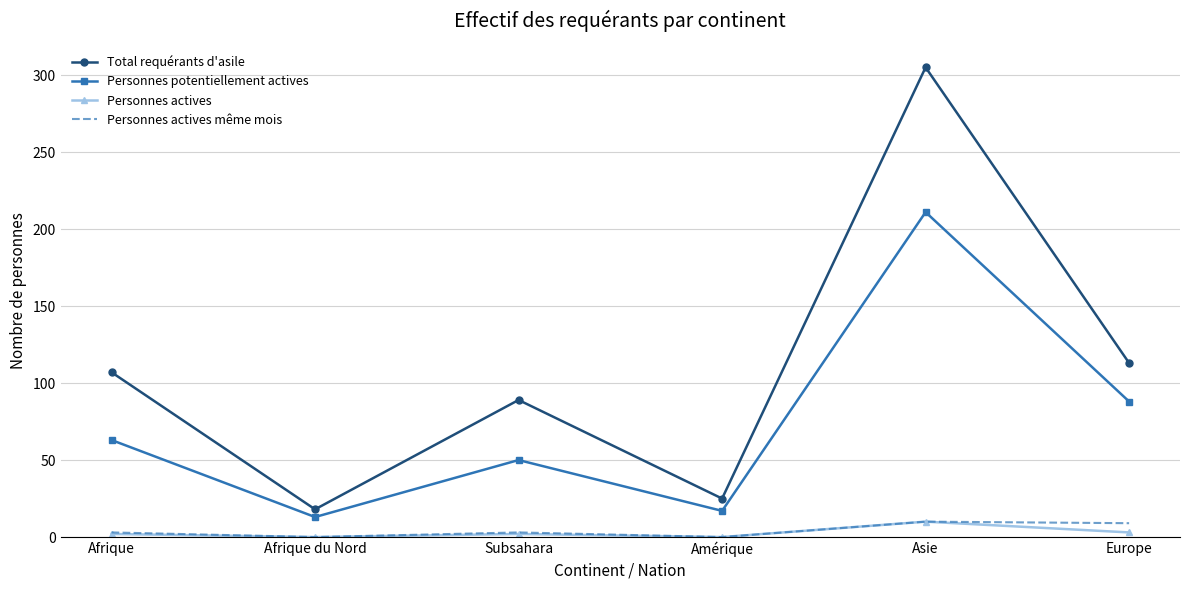

What is the difference between the highest and lowest values at Afrique du Nord?

18